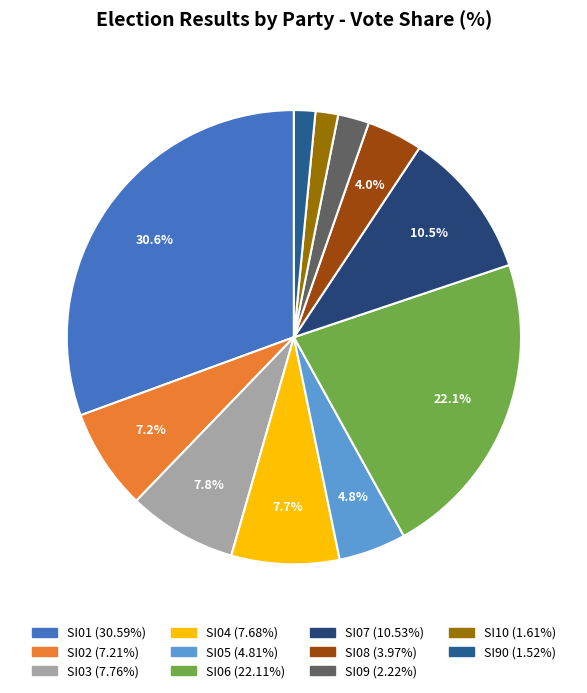

To the nearest percent, what is the difference between the SI05 and SI06 slice percentages?

17%